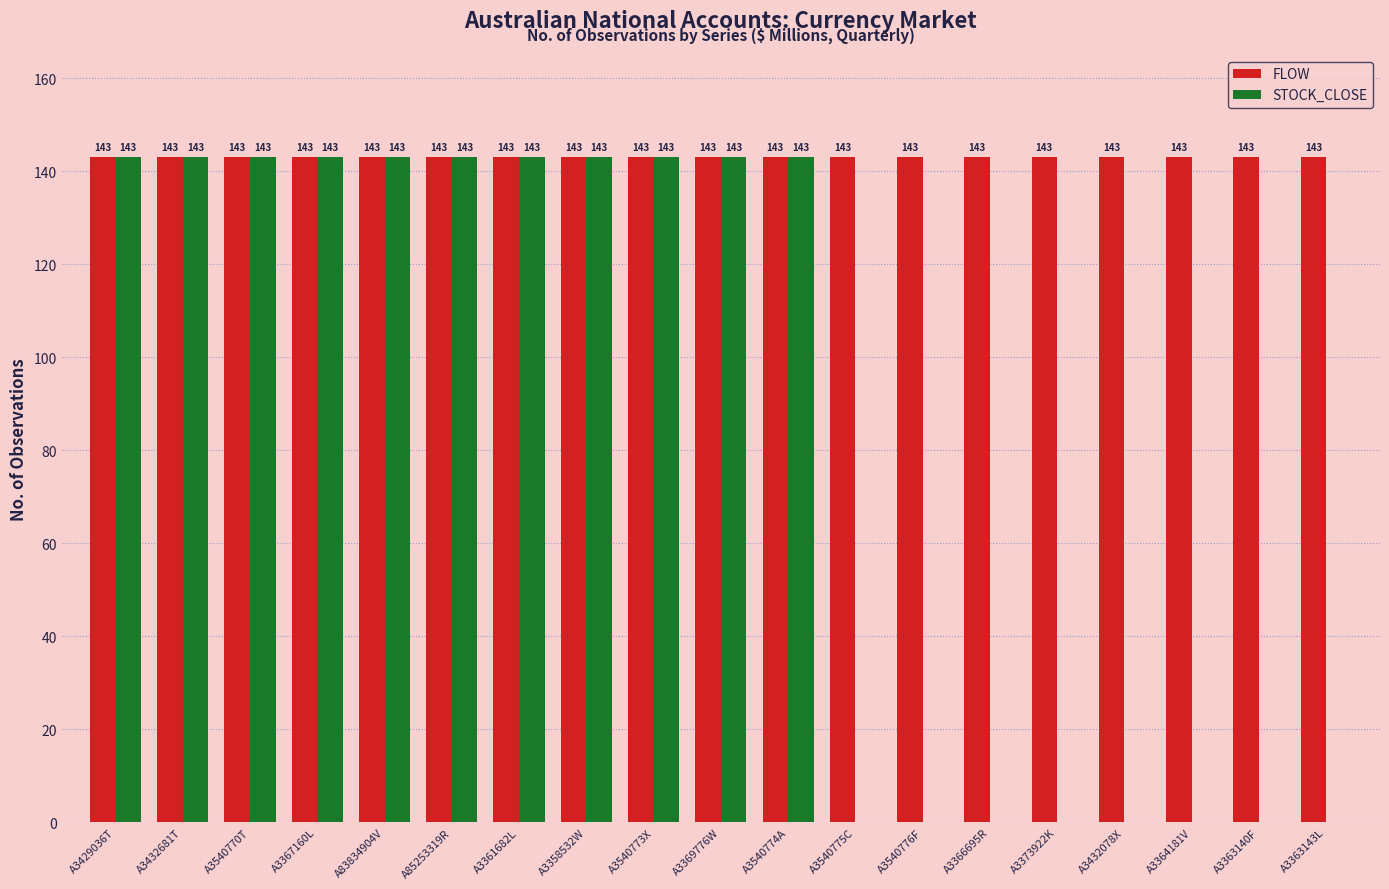

The STOCK_CLOSE series shows 0 at A3364181V. True or false?

True